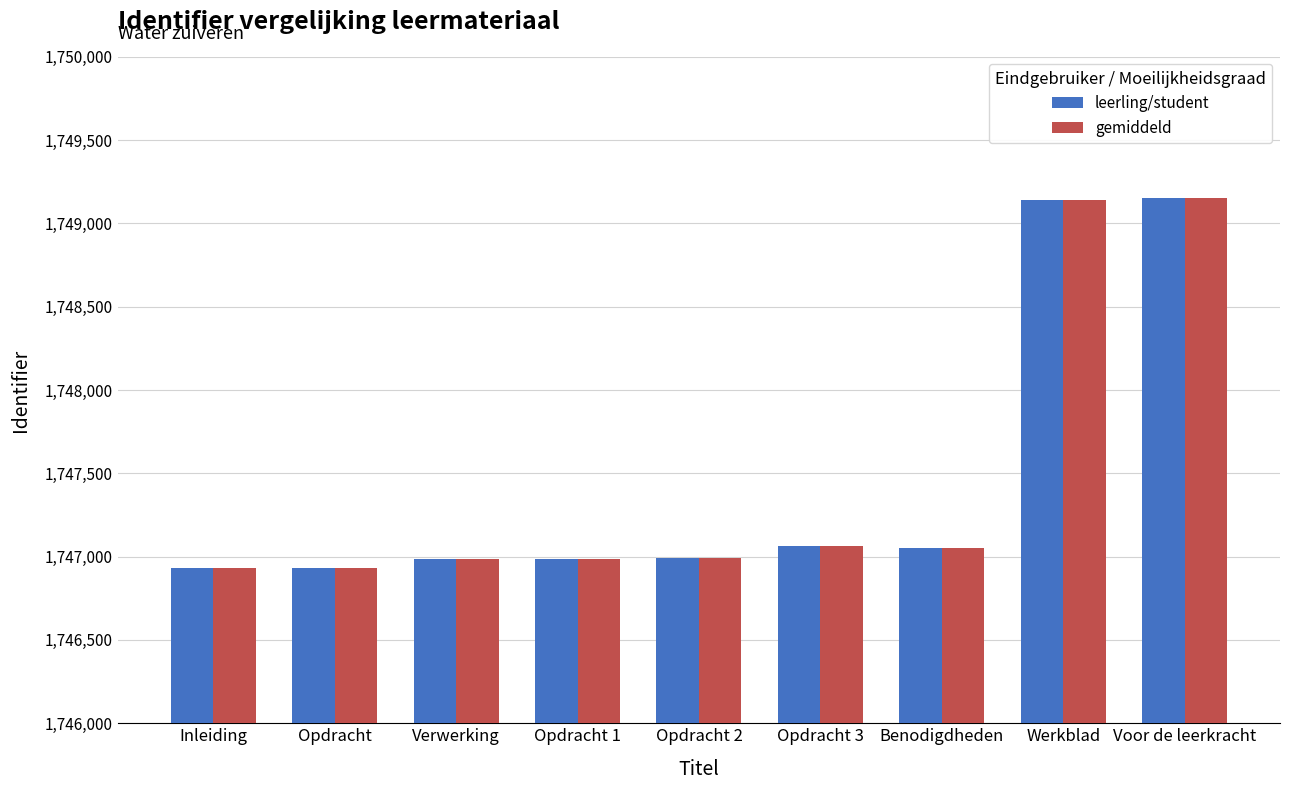

What is the difference between the gemiddeld values at Opdracht and Opdracht 1?

50